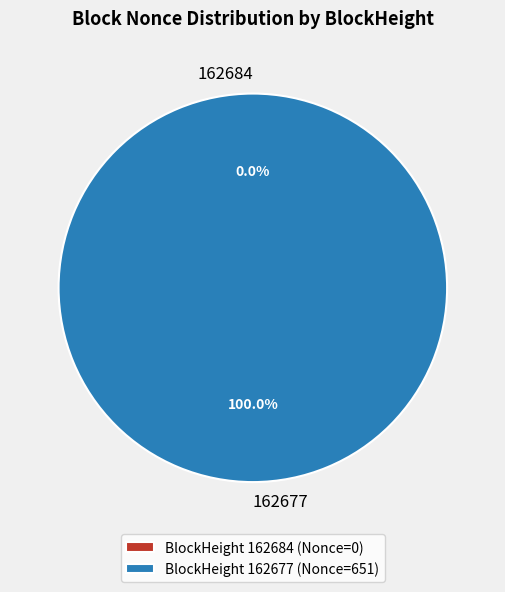

What is the change in value from 162684 to 162677?

+651